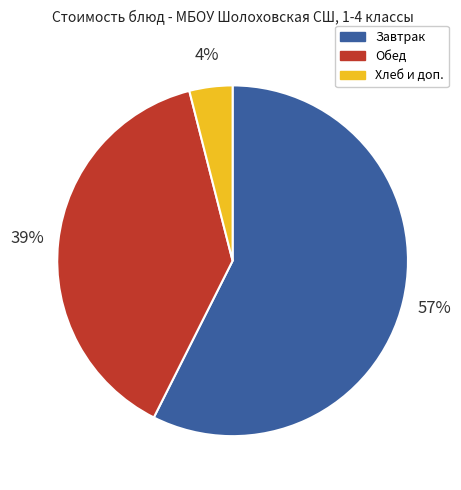

To the nearest percent, what portion does Хлеб и доп. represent?

4%